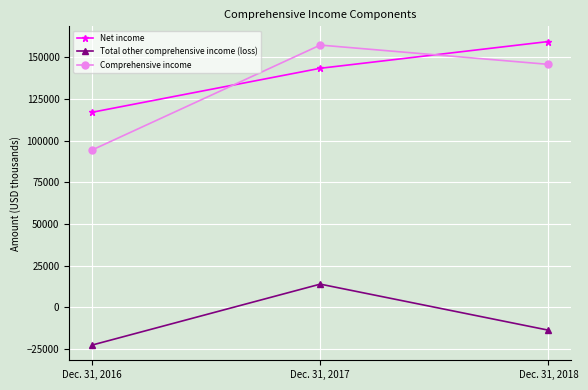

At how many categories does at least one series exceed 94986?

3